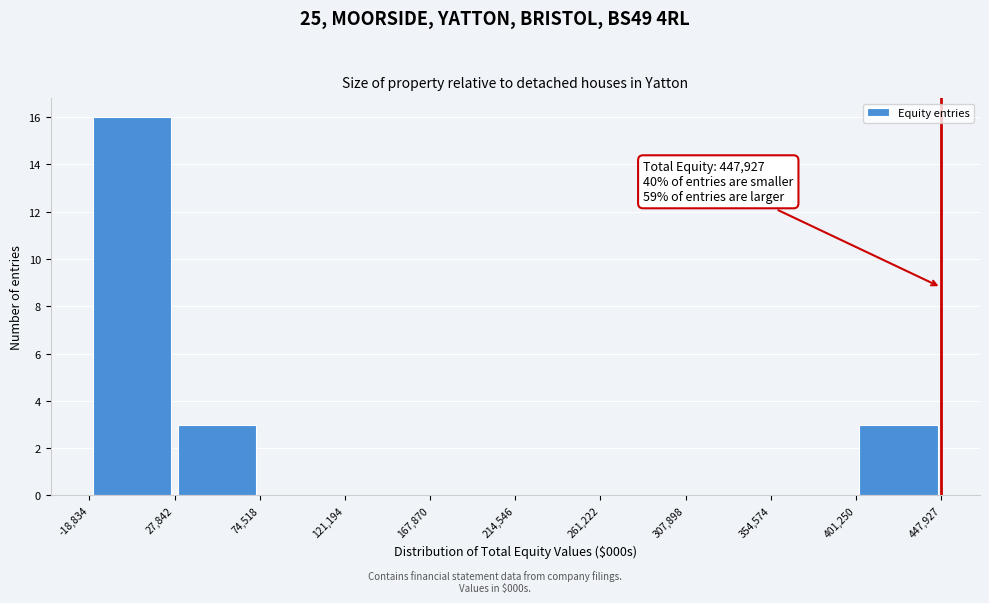

Which range on the x-axis has the tallest bar?

-18,834 to 27,842